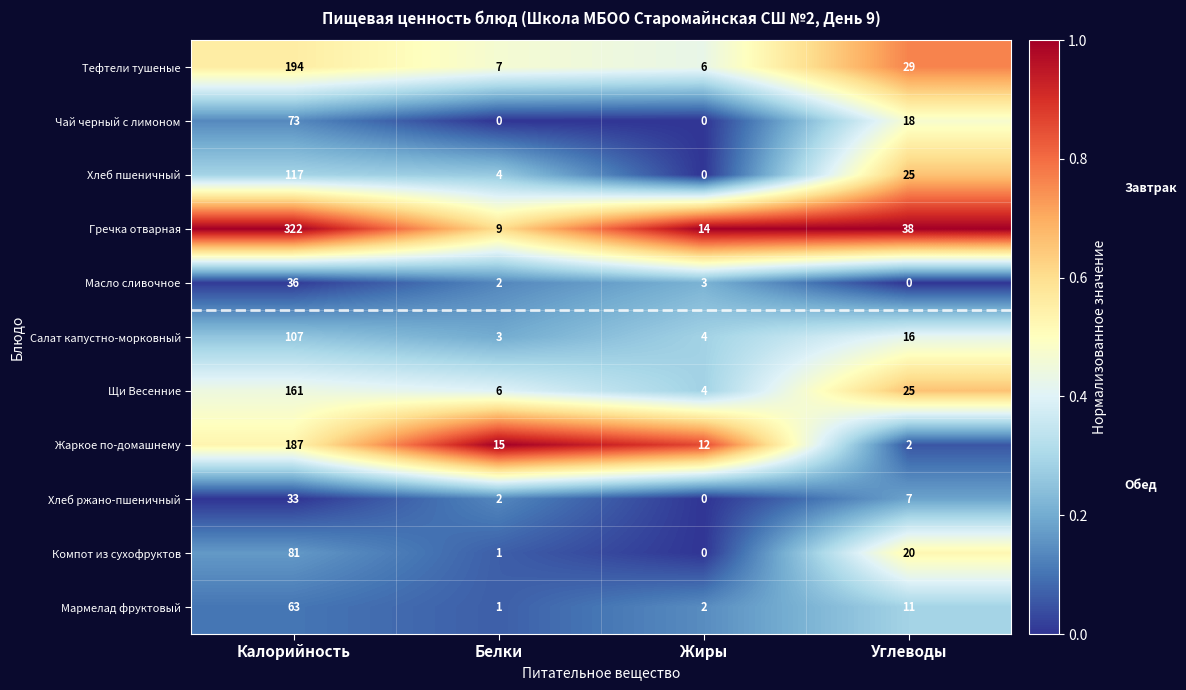

At how many categories does at least one series exceed 0?

4